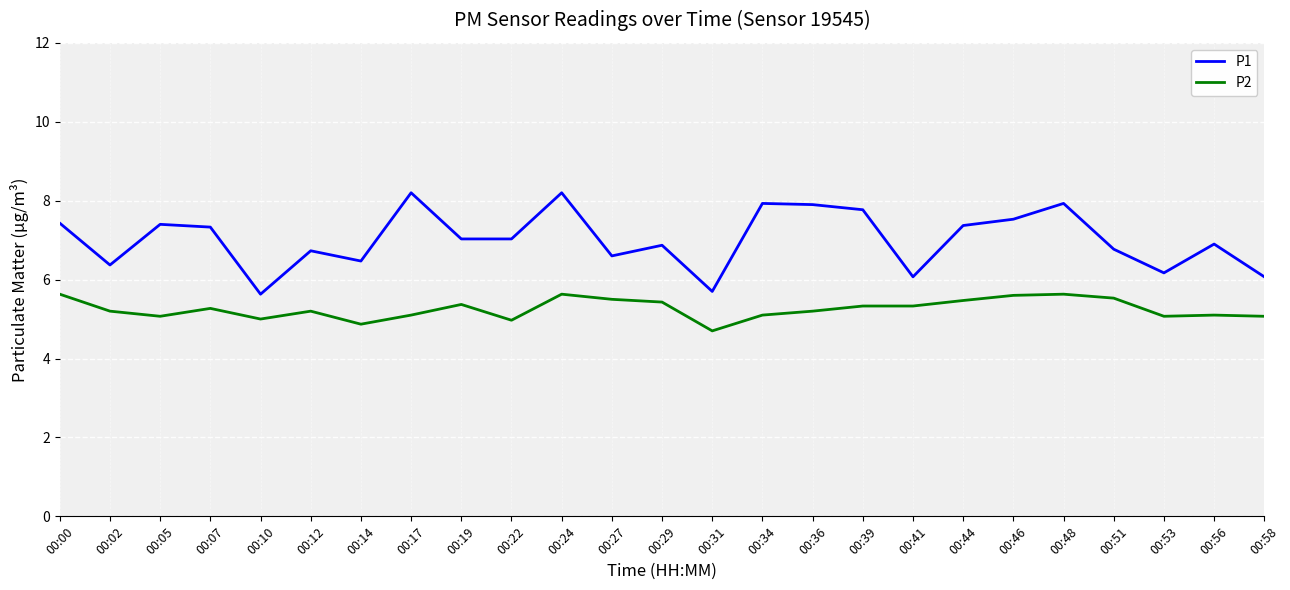

Rank the series by their average value, from highest to lowest.

P1, P2